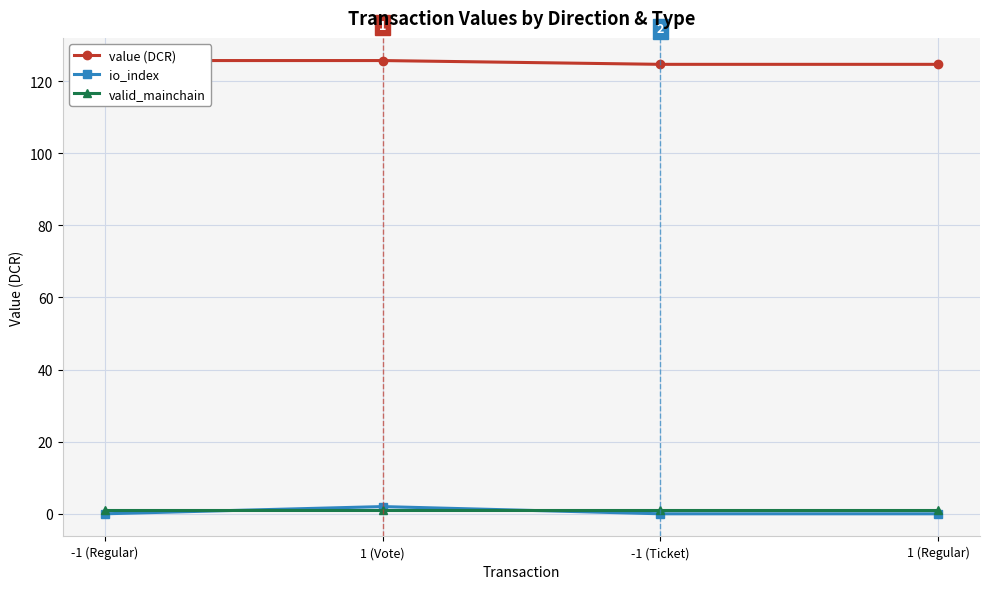

At which category is the sum across all series the highest?

1 (Vote)